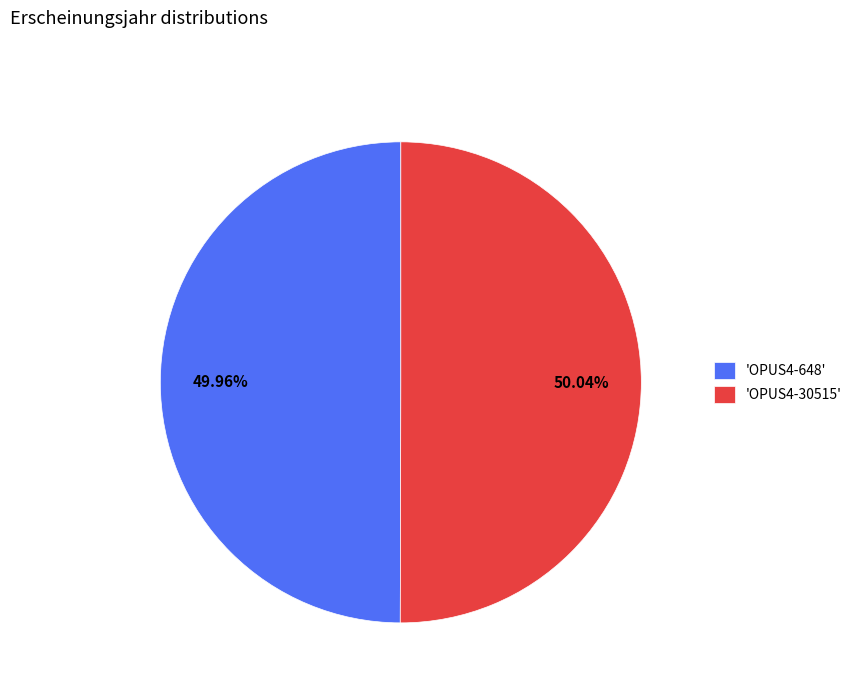

Approximately how many times larger is the value at 'OPUS4-648' compared to 'OPUS4-30515'?

1.0